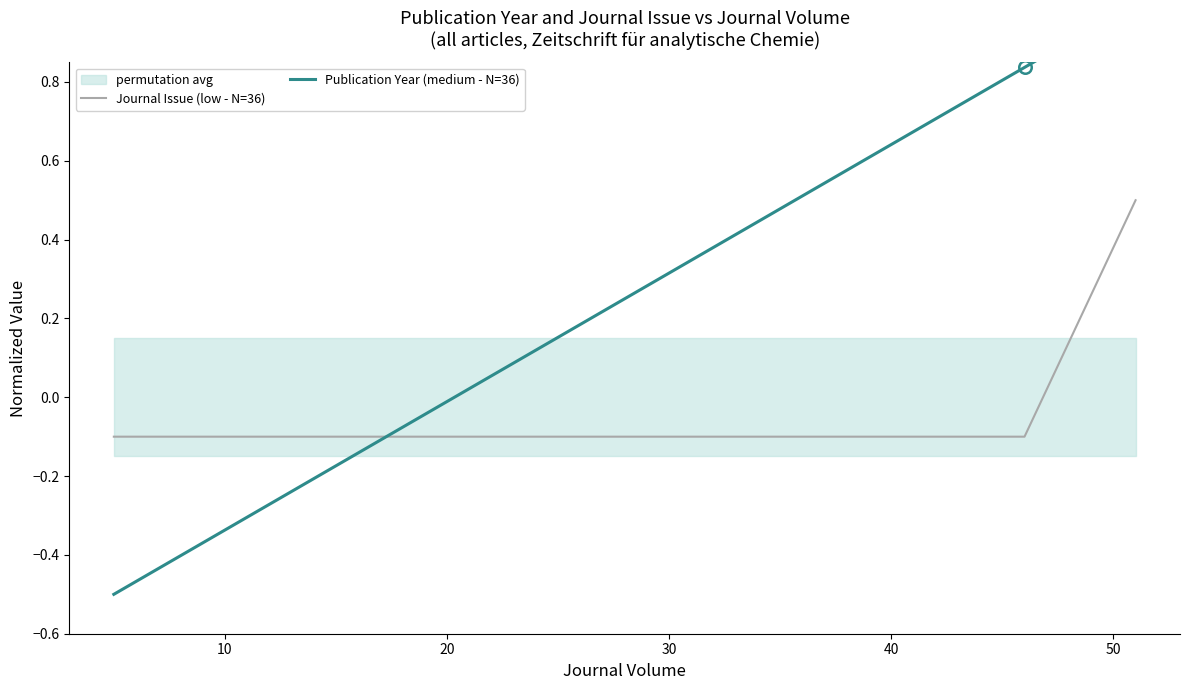

Rank the series by their average value, from lowest to highest.

Journal Issue (low - N=36), Publication Year (medium - N=36)